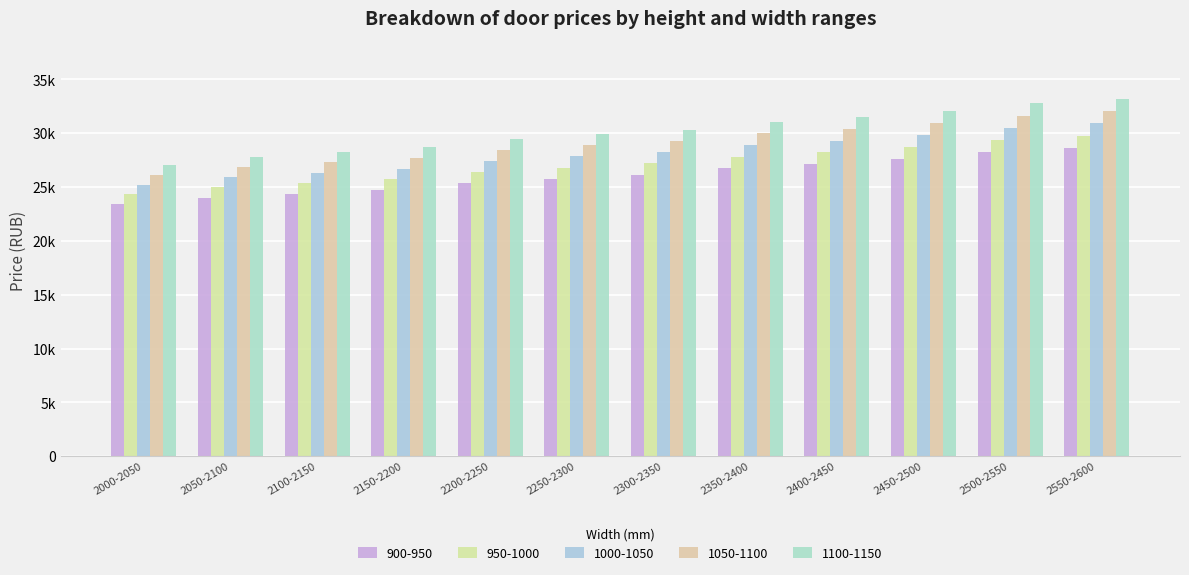

Are the bars horizontal?

No